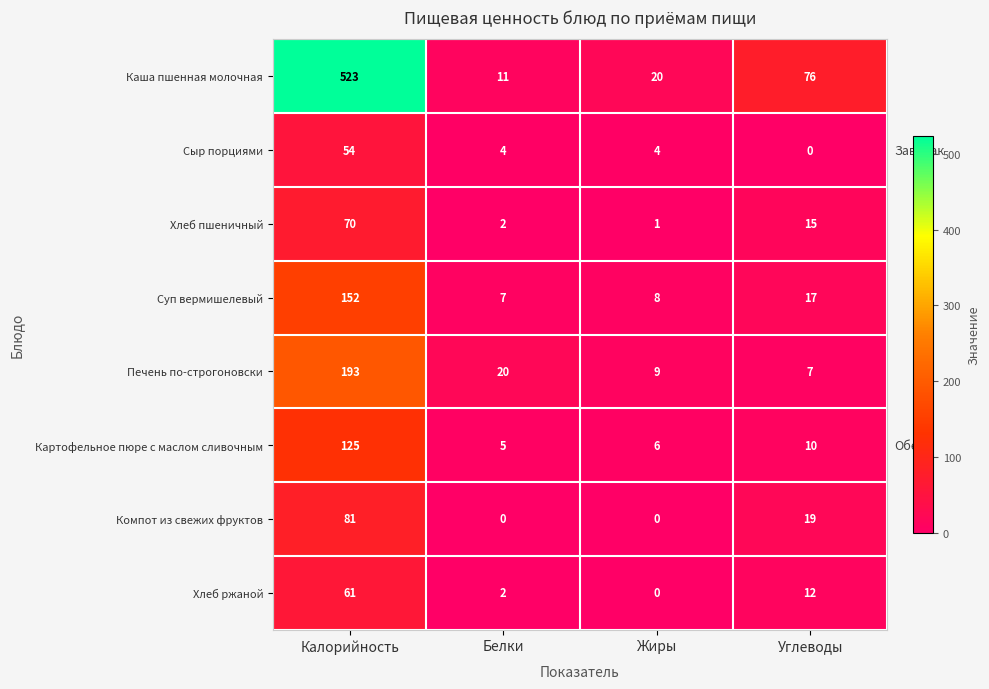

At which label does Суп вермишелевый reach its minimum?

Белки